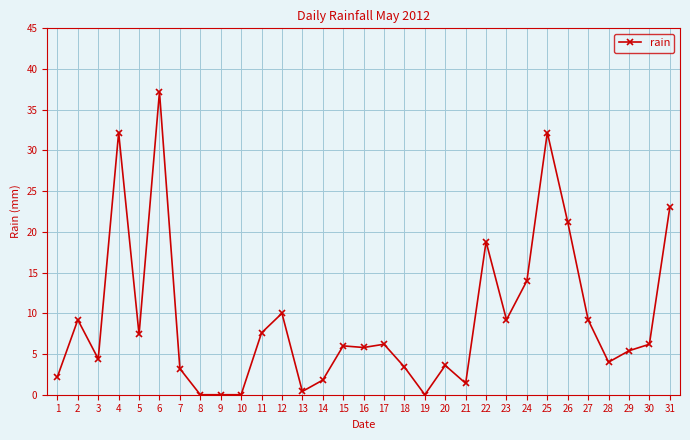

True or false: there are more than 1 points higher than both neighbors.

True